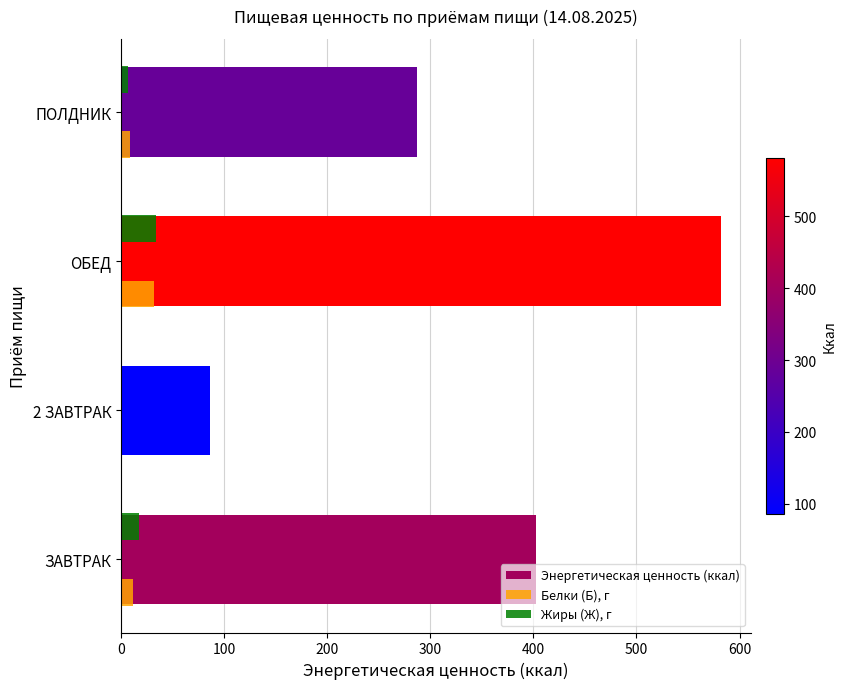

Where is Энергетическая ценность (ккал) nearest to the value 333?

ПОЛДНИК